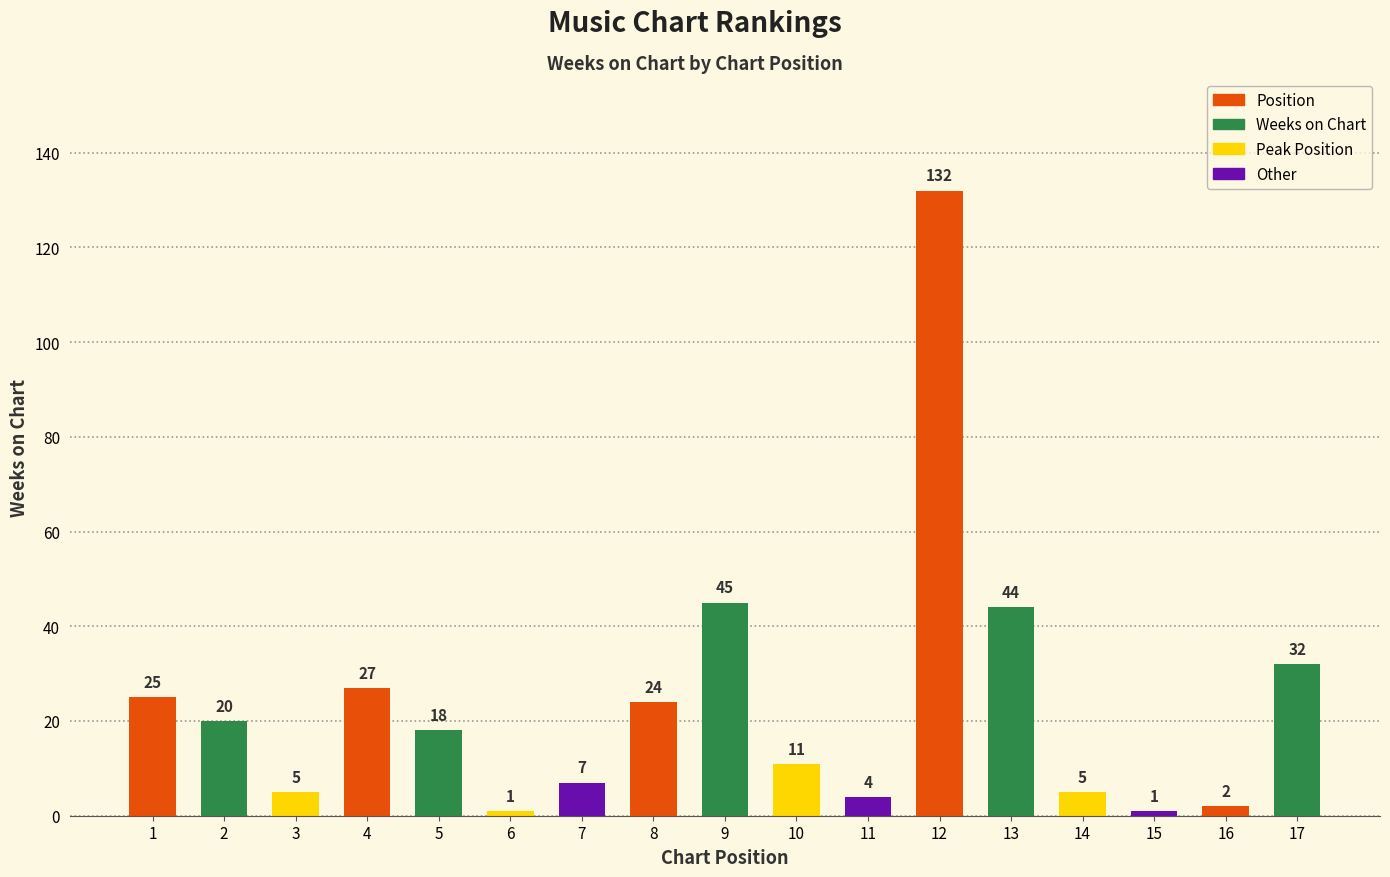

The value at 8 is 6. True or false?

False